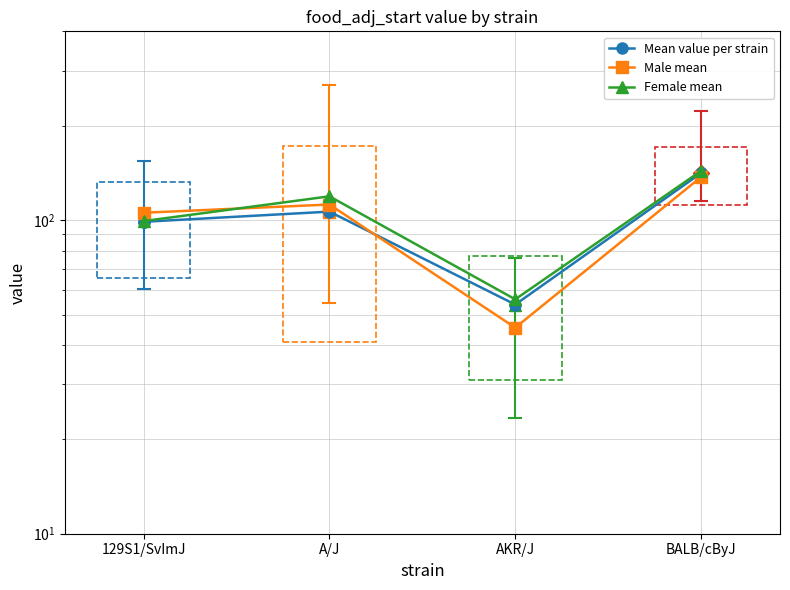

What is the greatest value displayed?

143.6